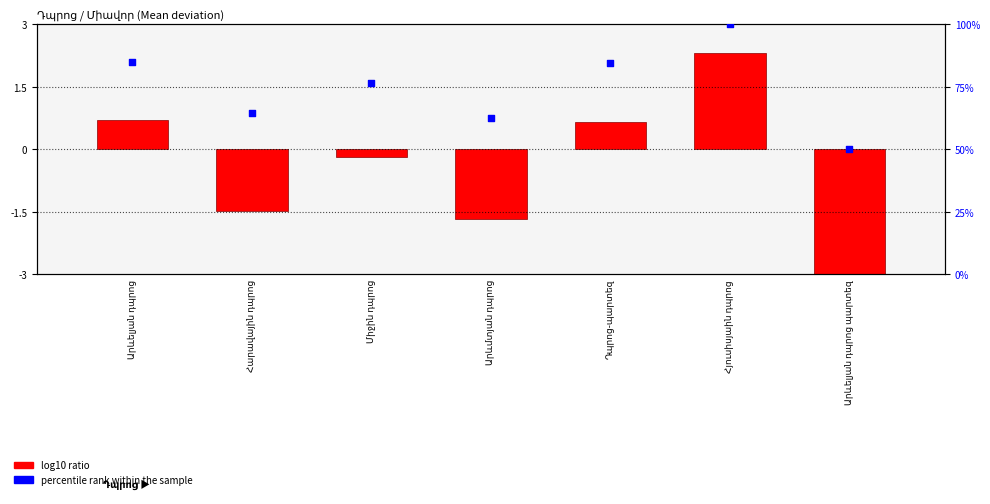

What are all the series names shown in the legend?

log10 ratio, percentile rank within the sample